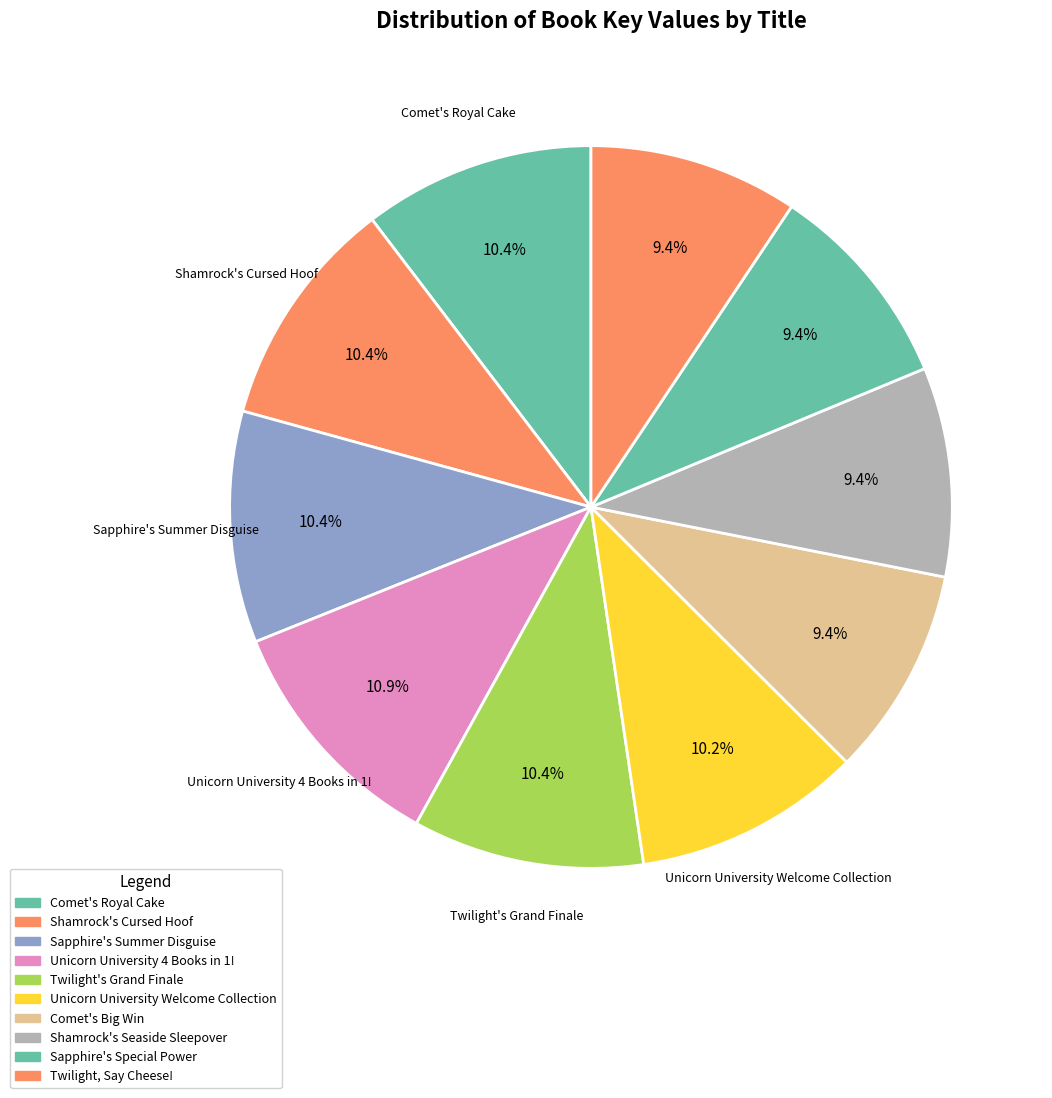

How many segments does this pie chart have?

10